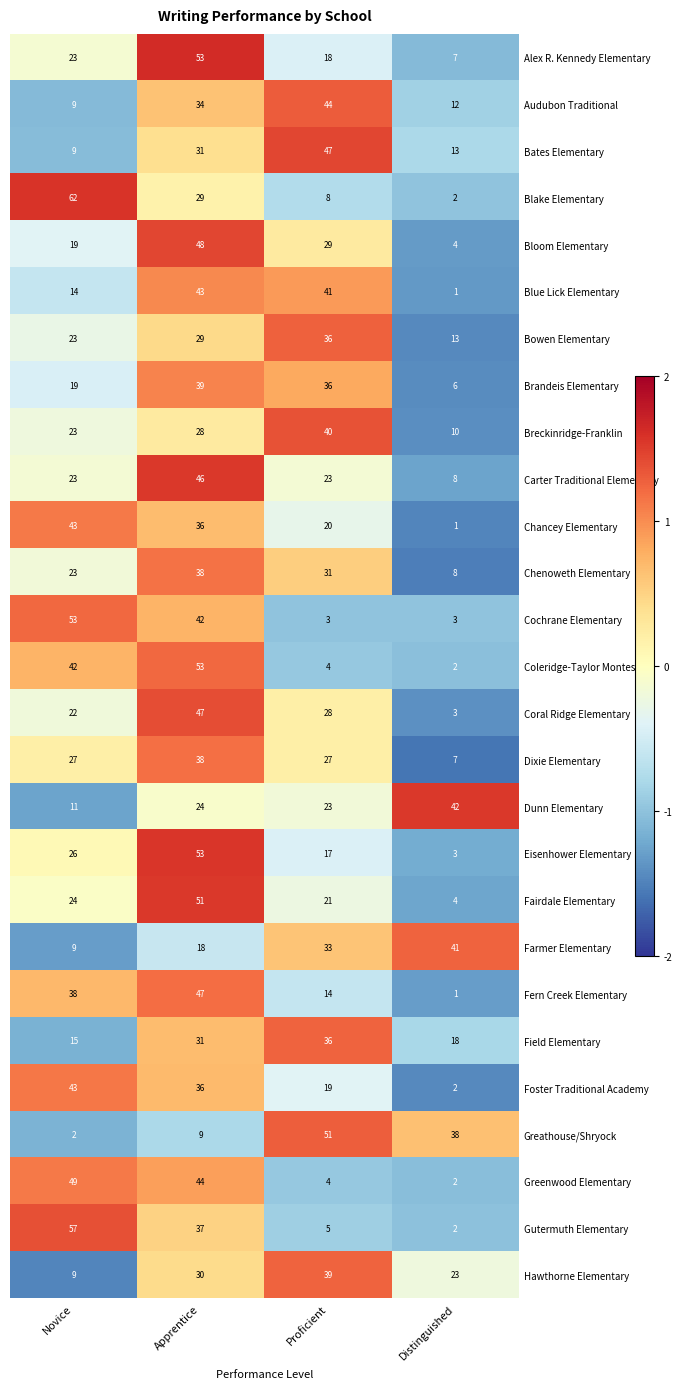

Rank the categories by Foster Traditional Academy value from highest to lowest.

Novice, Apprentice, Proficient, Distinguished